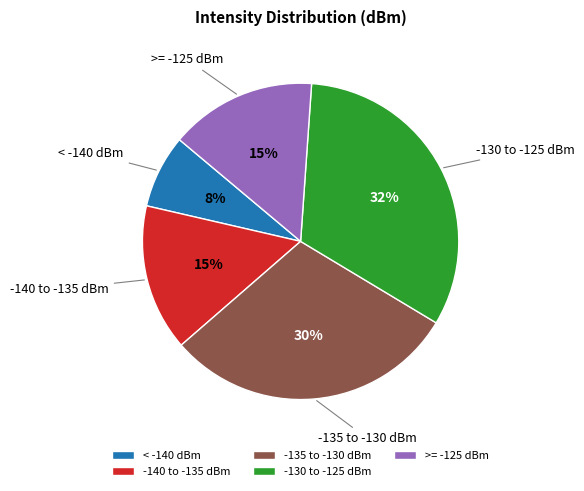

Does >= -125 dBm represent more than half of the total?

No